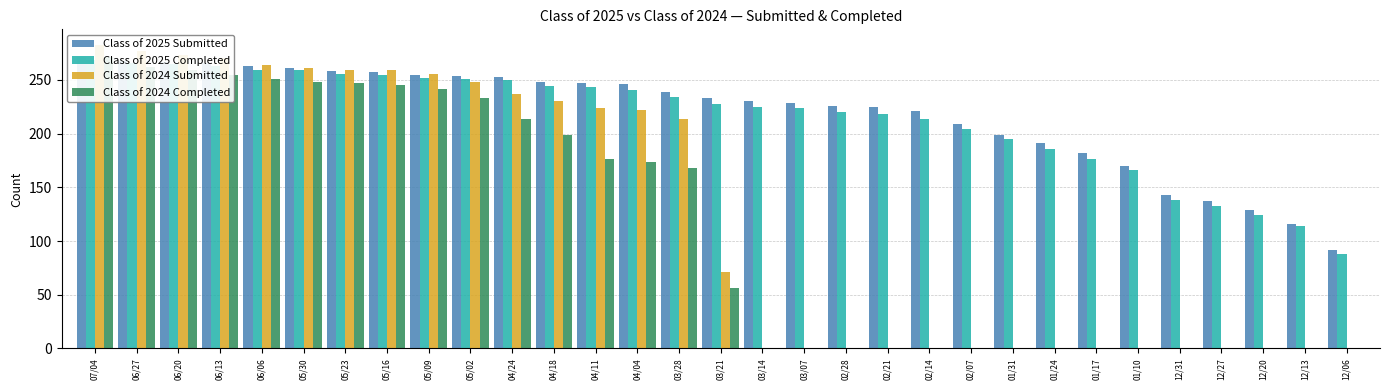

List the series in order of their peak value, highest first.

Class of 2024 Submitted, Class of 2025 Submitted, Class of 2024 Completed, Class of 2025 Completed